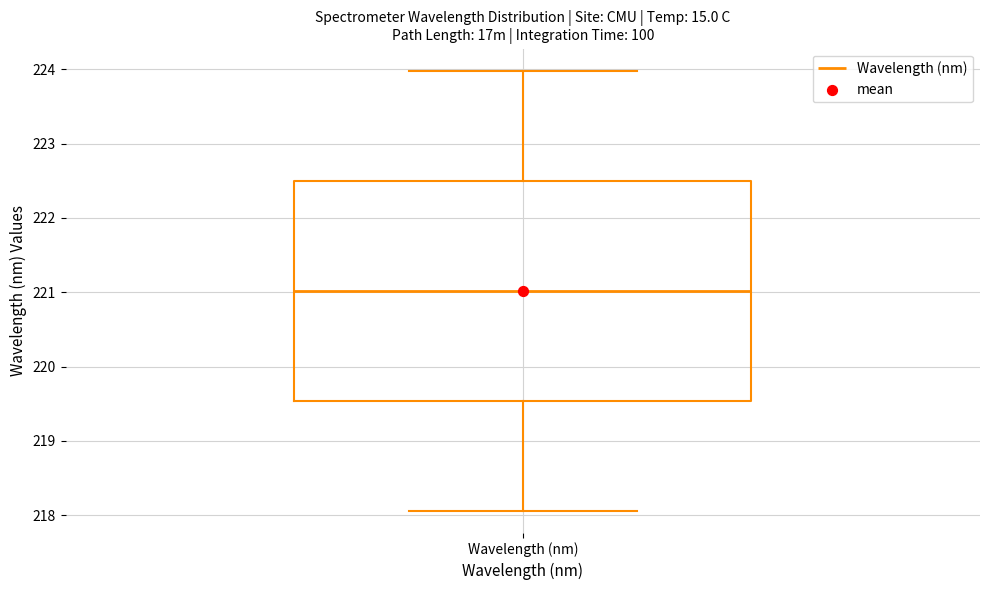

Transcribe this box plot: give where the median line is, the range the box spans, and where the two whiskers end, as read against the y-axis. The values are not printed on the chart, so give them approximately, as read against the axis.

median 221.0, box 219.5 to 222.5, whiskers 218.1 to 224.0